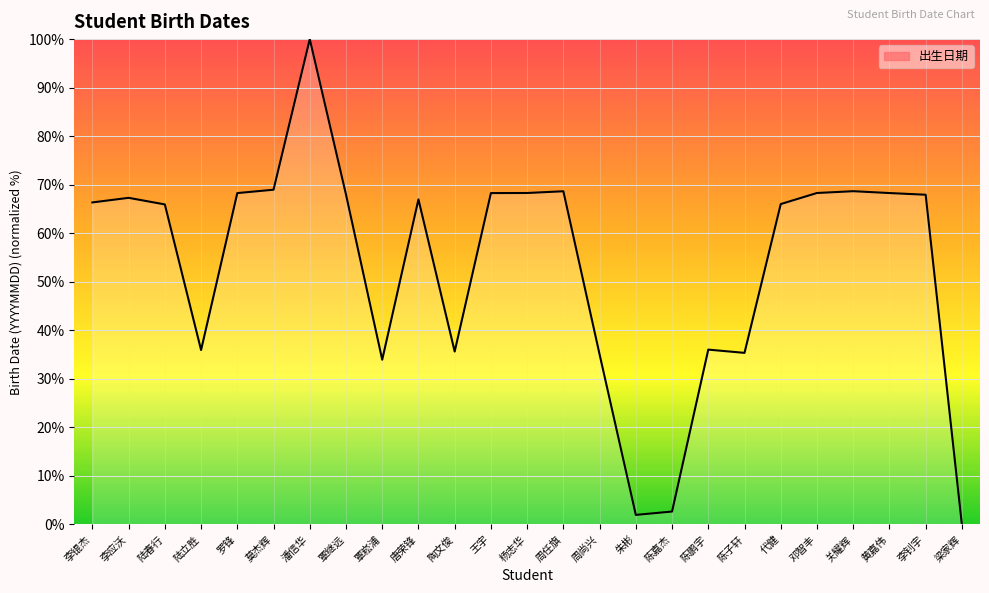

How many lines are shown in the chart?

1